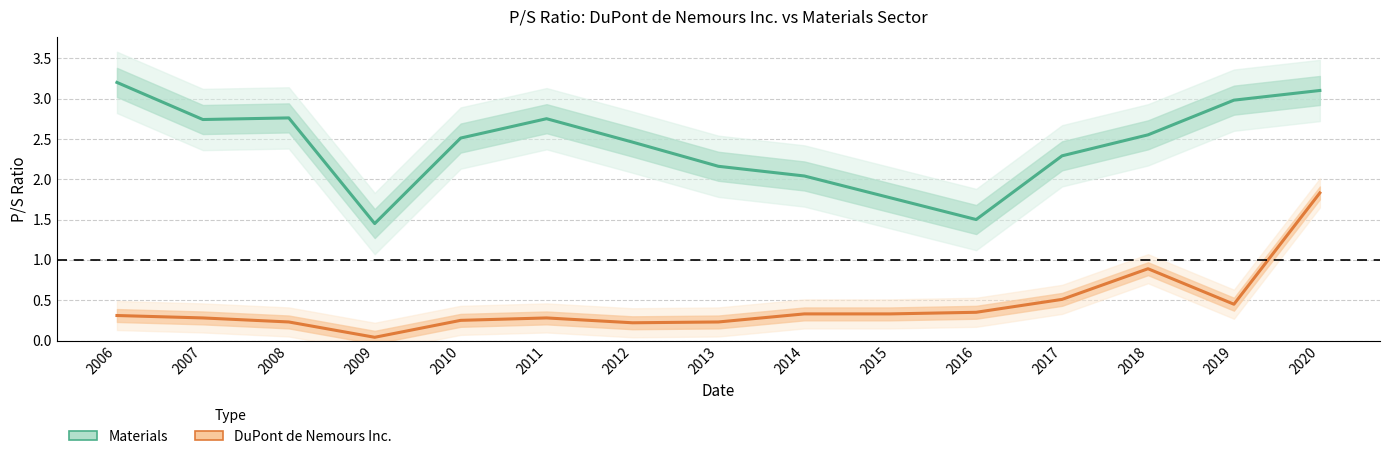

Which has a higher value, 2019 or 2008?

2019